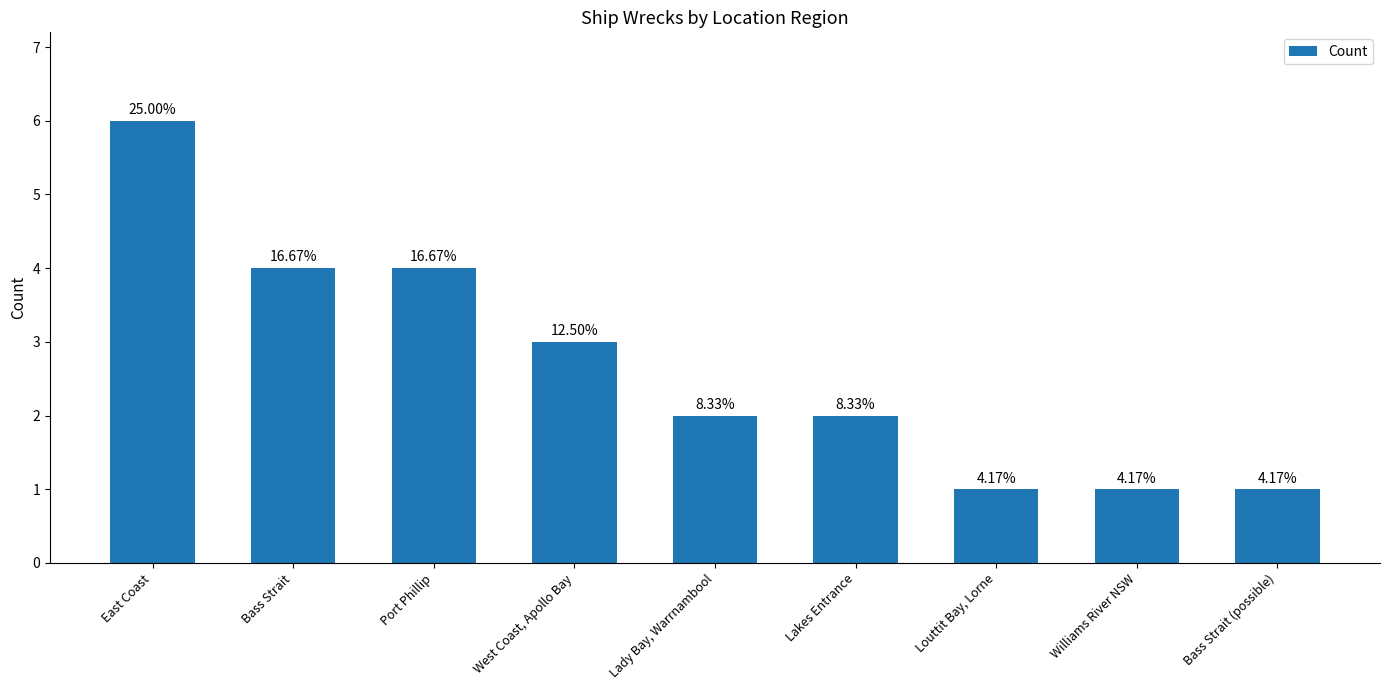

Are the bars grouped side by side (vs. stacked)?

No